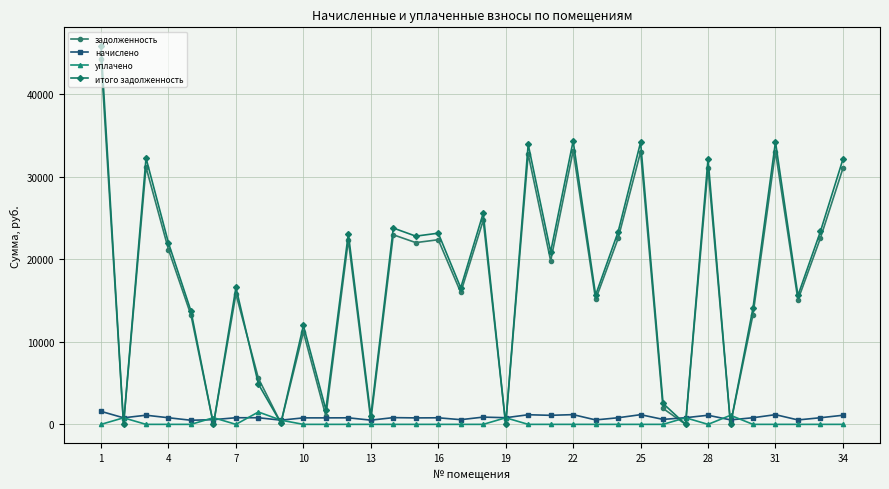

Which series has the widest spread of values?

итого задолженность